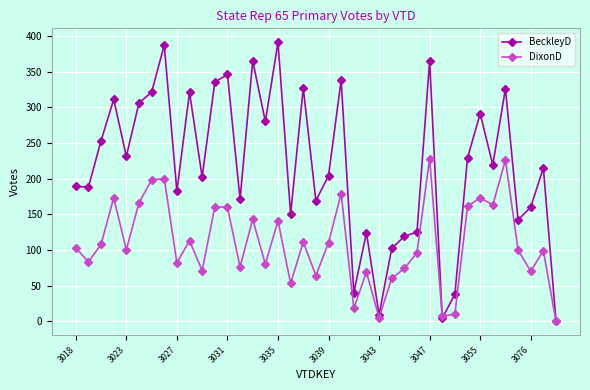

Which series has the largest total across all categories?

BeckleyD